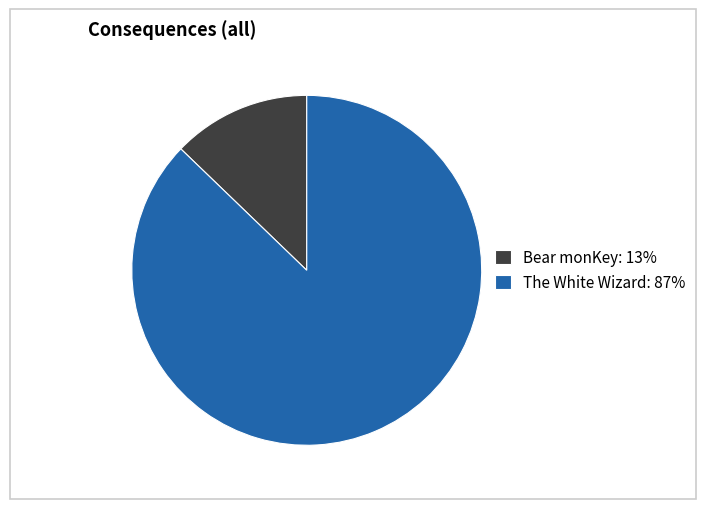

Combined, do Bear monKey: 13% and The White Wizard: 87% account for over 50%?

Yes